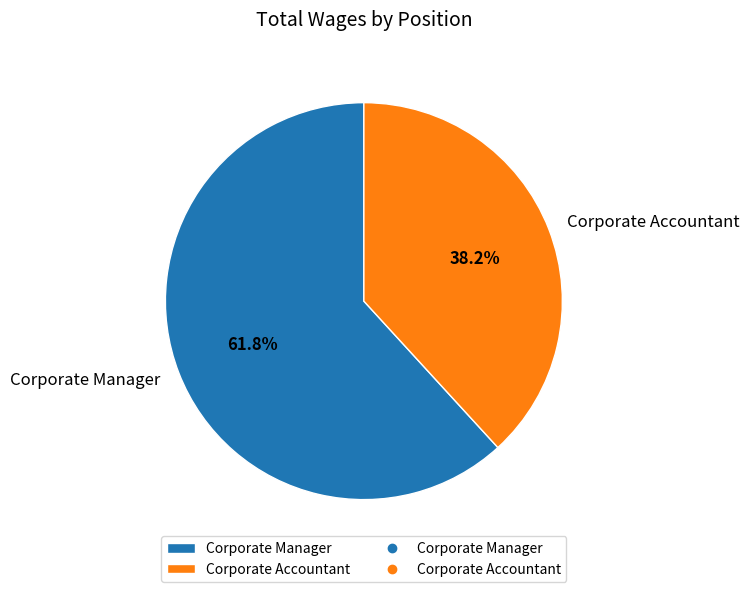

Which category has the biggest portion of the pie?

Corporate Manager